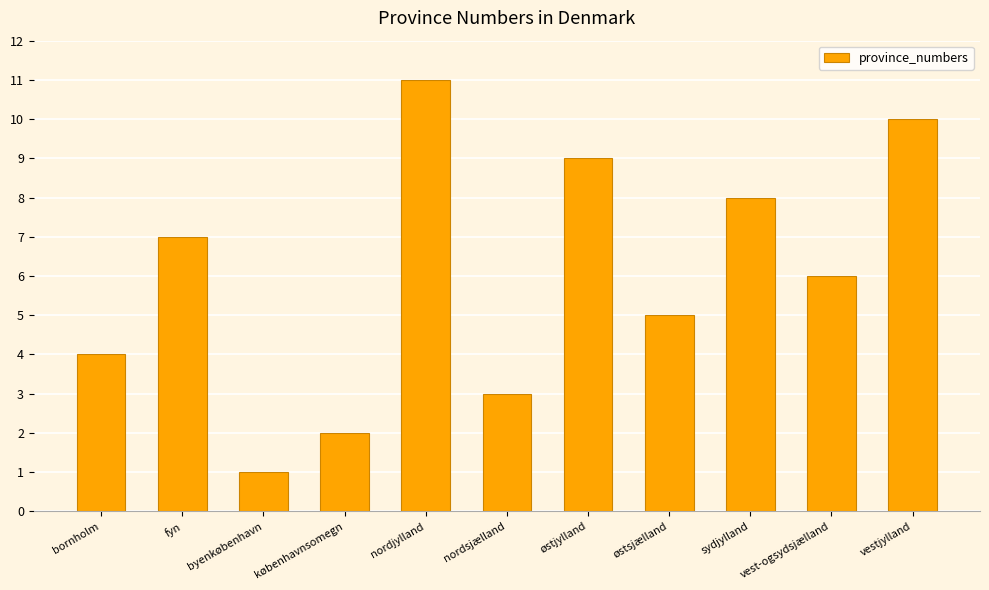

At which label is the value closest to 6?

vest-ogsydsjælland